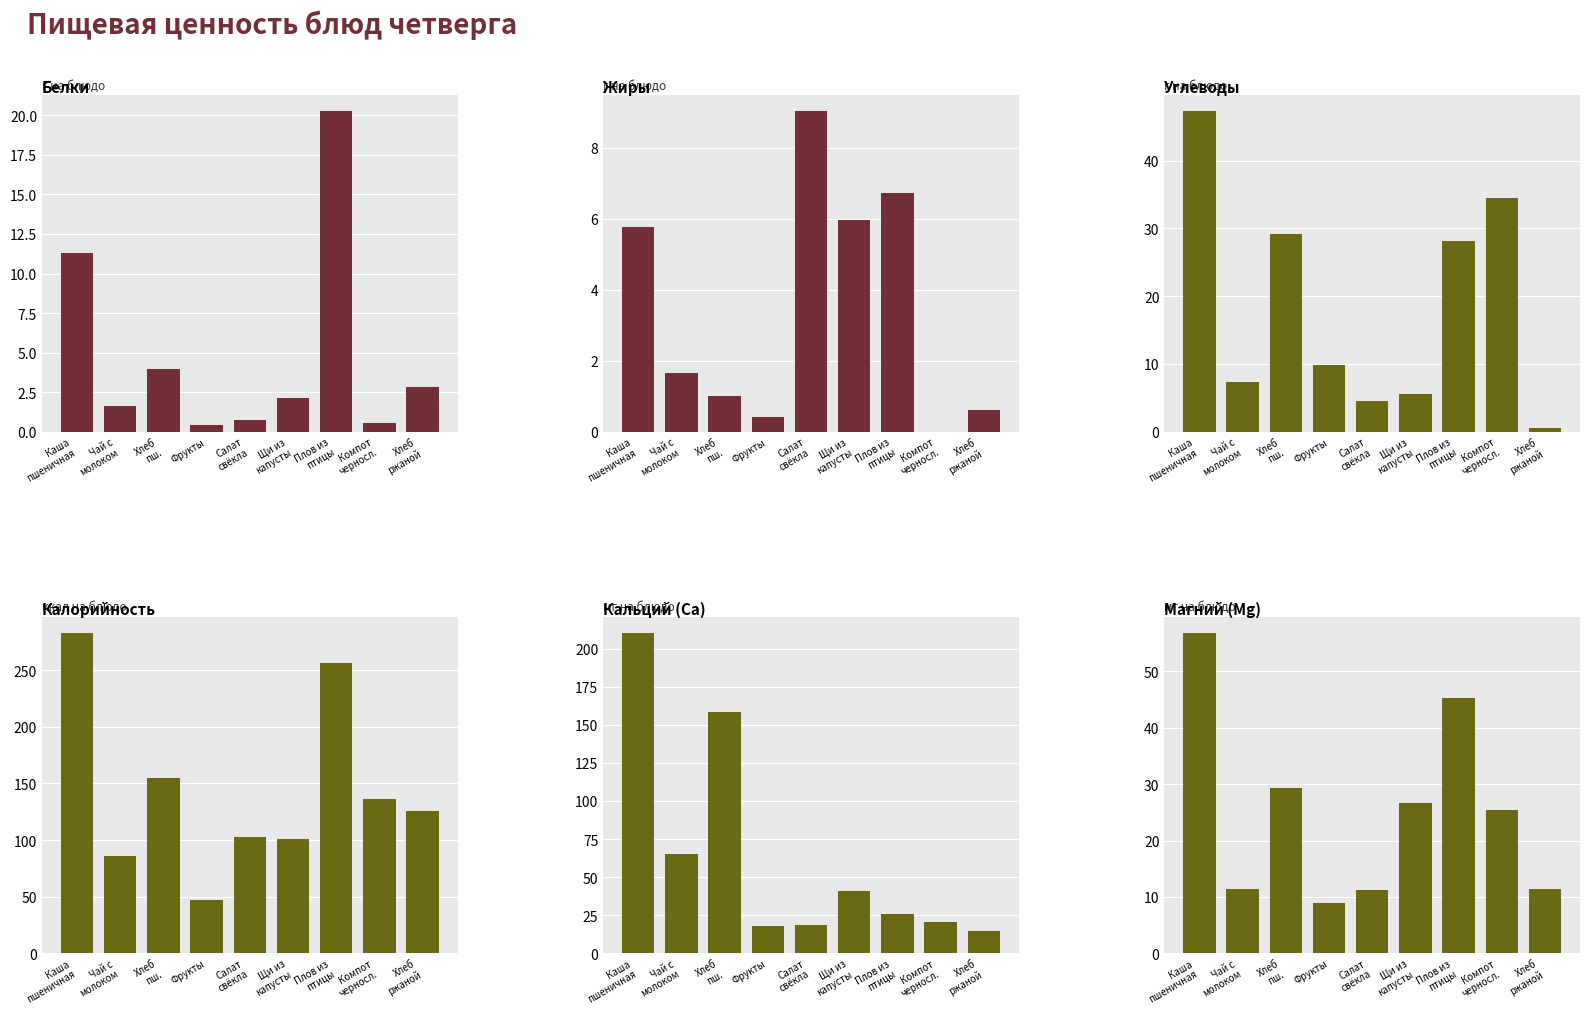

At which category is the sum across all series the highest?

Каша
пшеничная